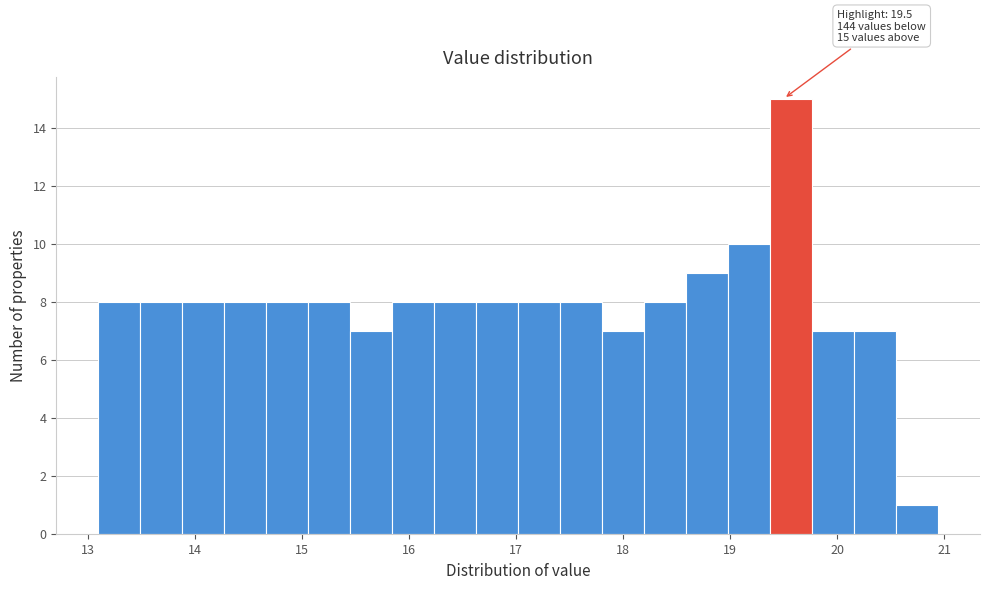

Read against the x-axis, roughly where is the centre of the tallest bar?

19.6